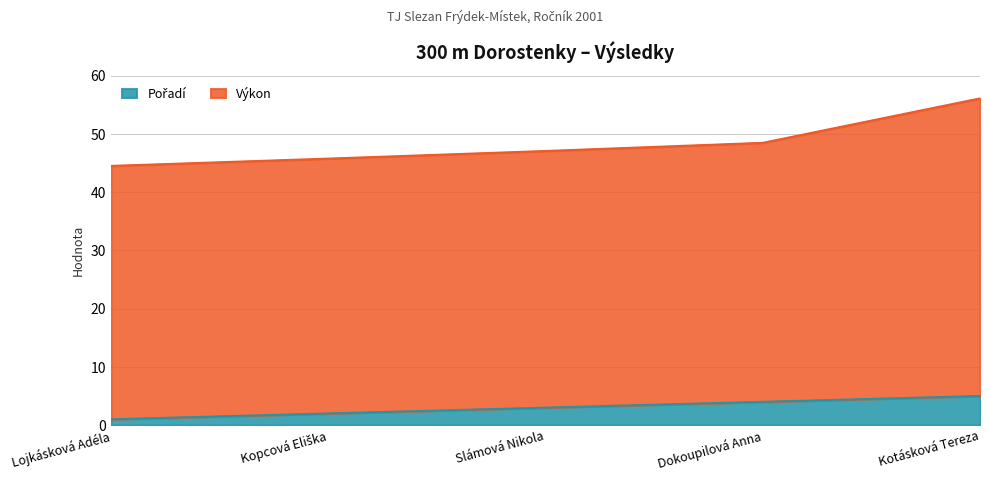

Reading left to right, what are all the values shown in this chart?

1	2	3	4	5